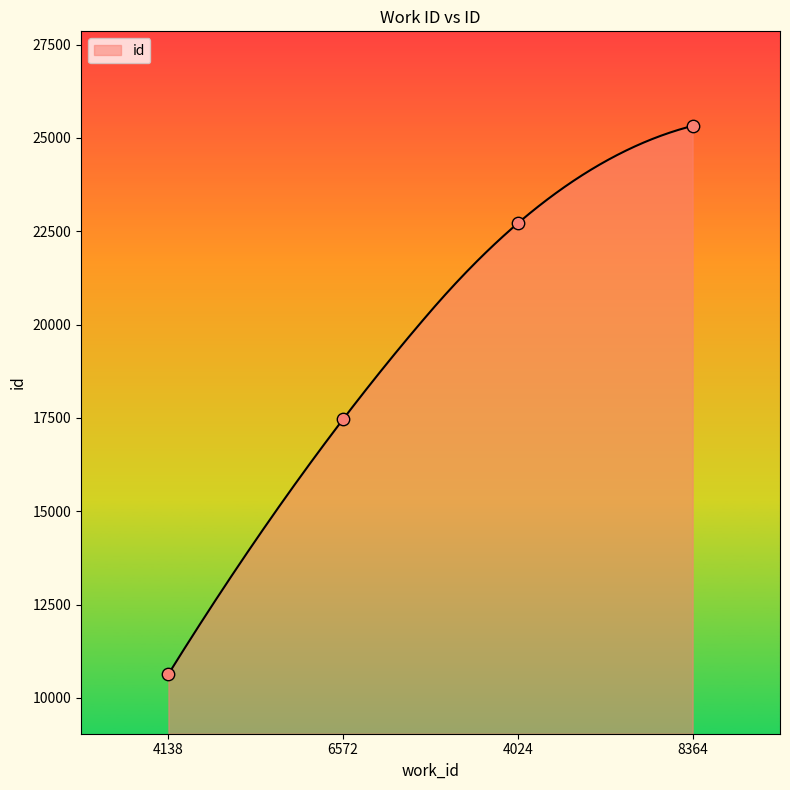

What is the change in value from 6572 to 4024?

+5248